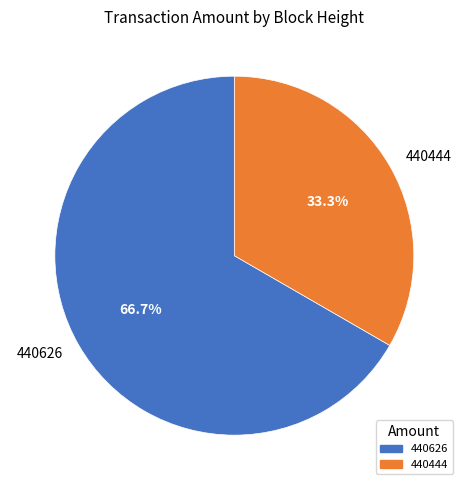

Count the number of slices in the pie.

2